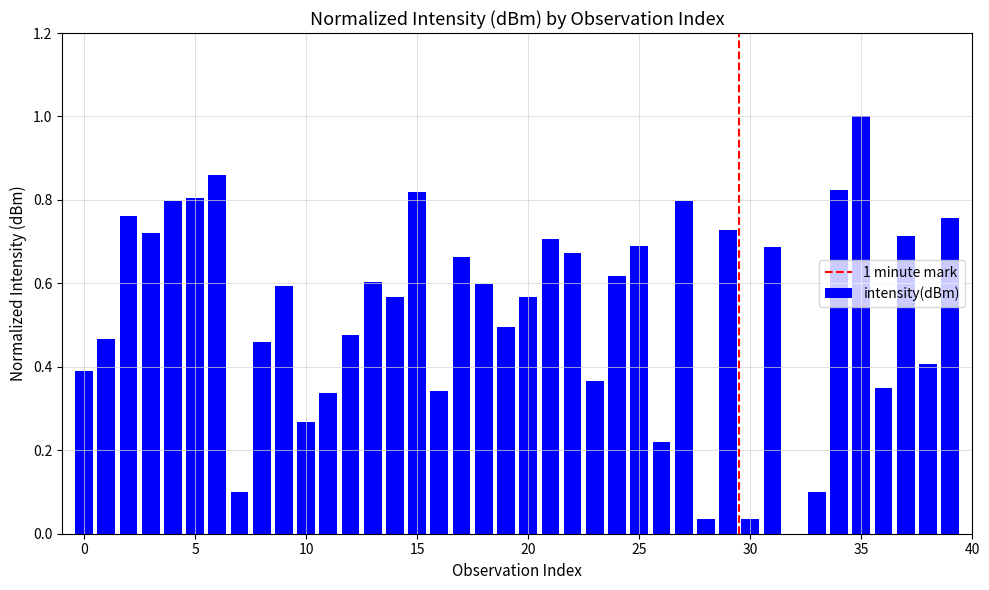

What is the greatest value displayed?

1.0